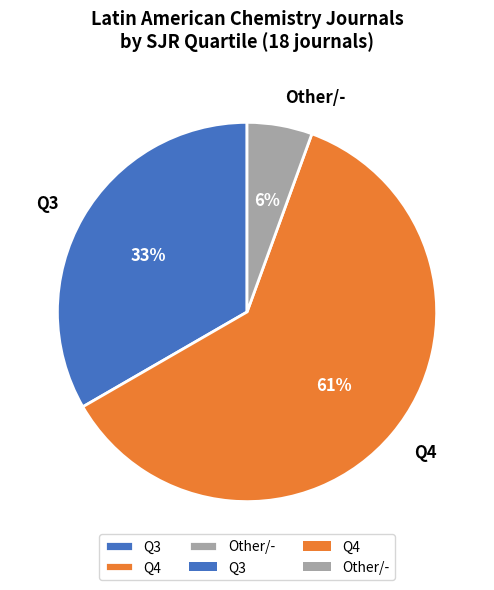

Do Q4 and Other/- together represent more than half of the pie?

Yes